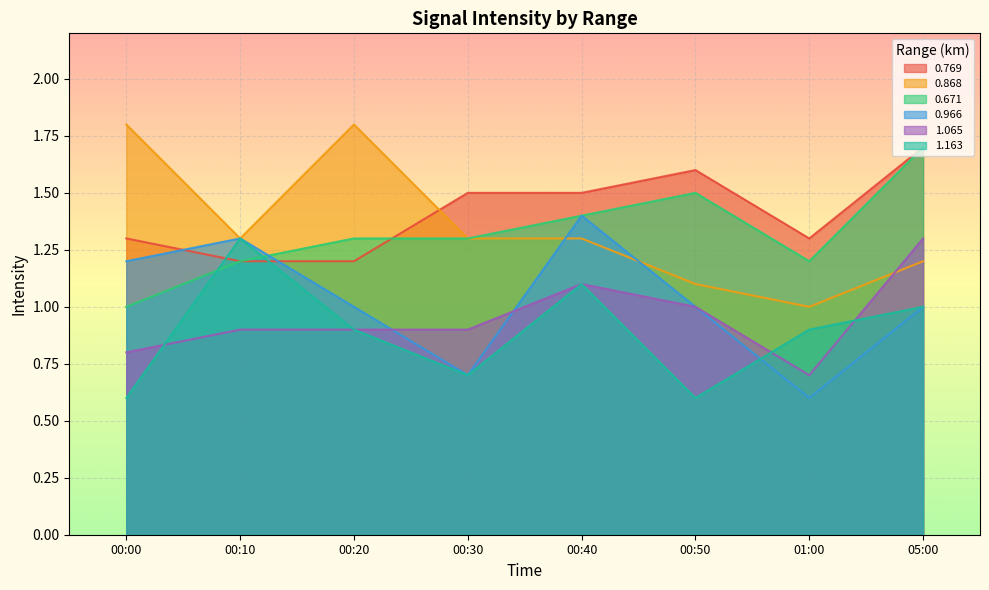

How many interior local valleys does the 0.868 series have?

2